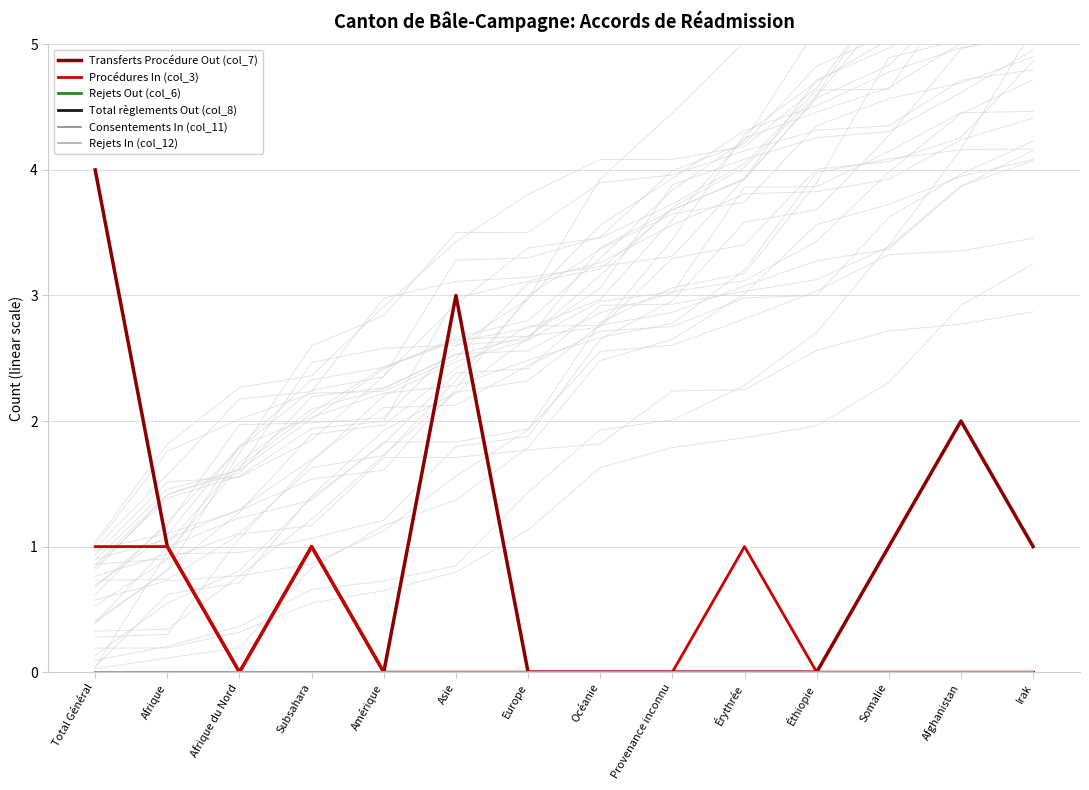

How many lines are shown in the chart?

6